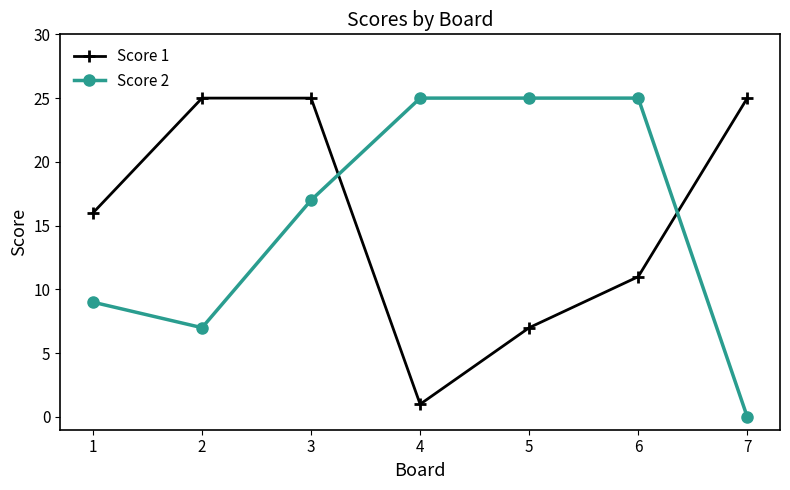

Reading left to right, list all the values displayed in this chart.

Score 1: 1=16	2=25	3=25	4=1	5=7	6=11	7=25
Score 2: 1=9	2=7	3=17	4=25	5=25	6=25	7=0